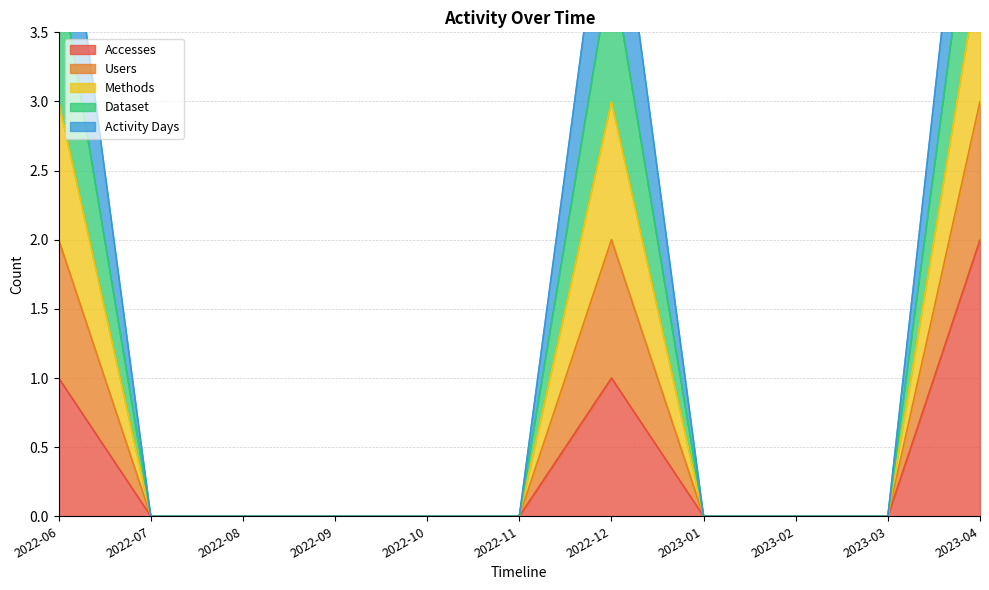

The value of Accesses at 2023-03 is 1. True or false?

False